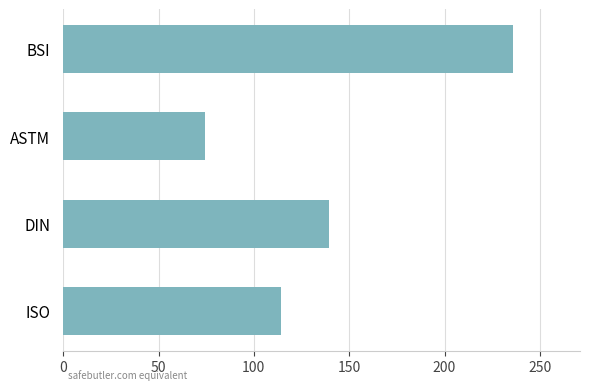

How many bars are there in total?

4